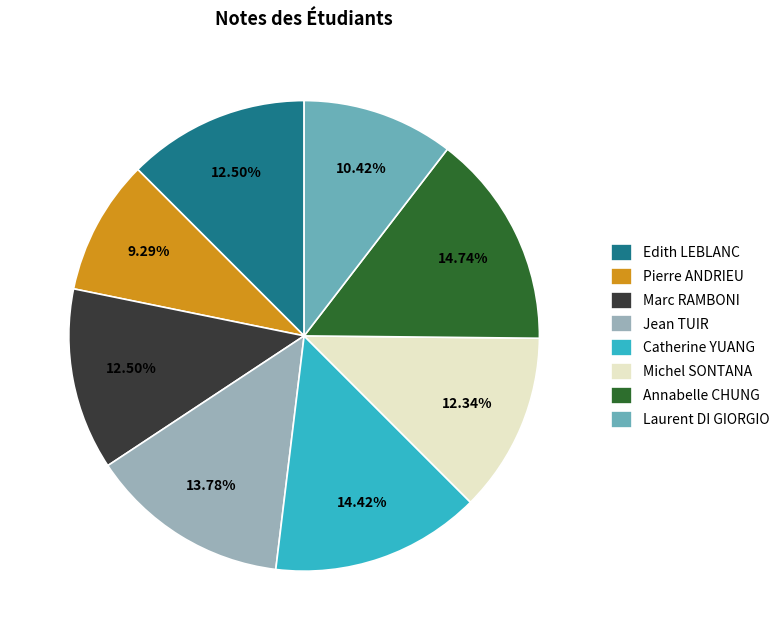

What is the smallest slice in the pie chart?

Pierre ANDRIEU